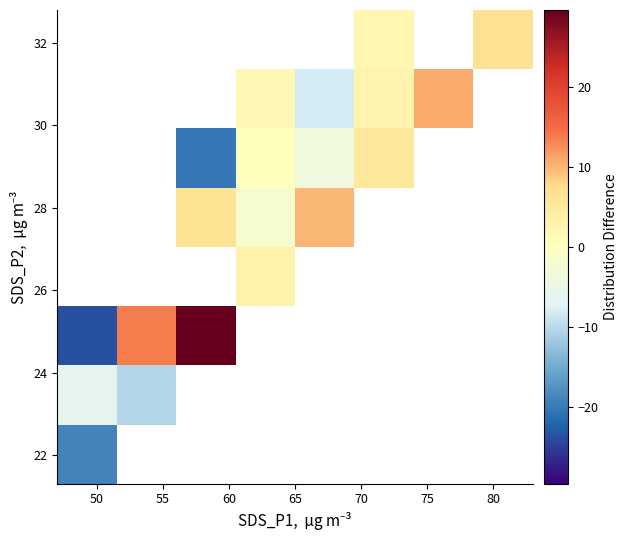

At how many categories does at least one series exceed 27?

1